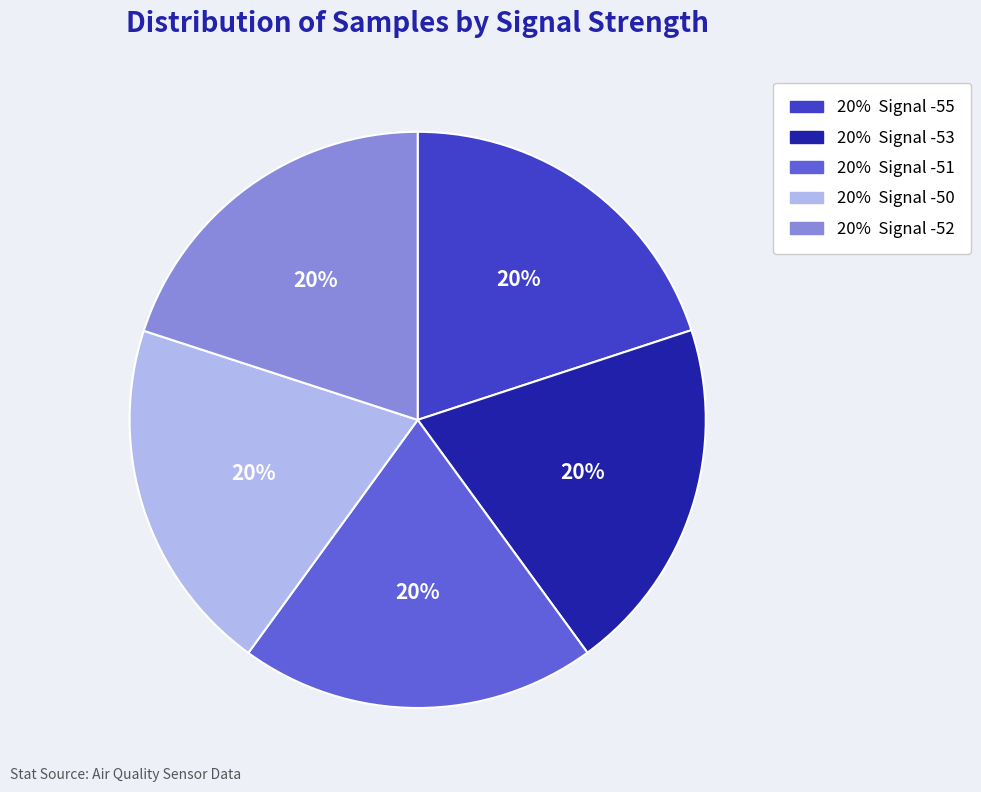

Is there a majority slice in this chart?

No